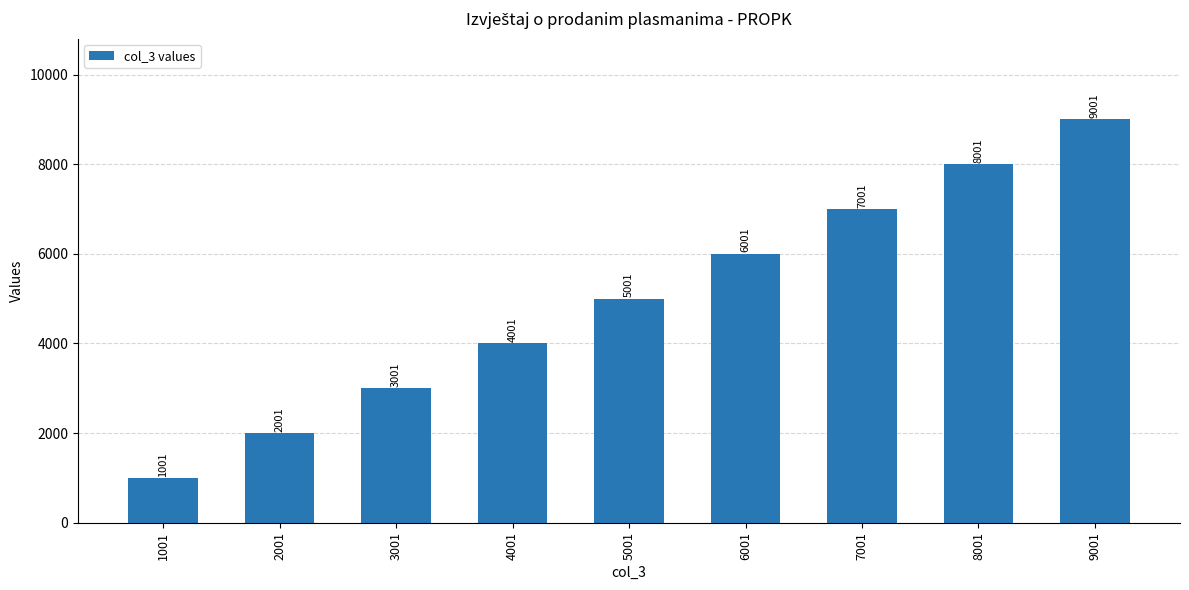

How many data points are less than 5001?

4